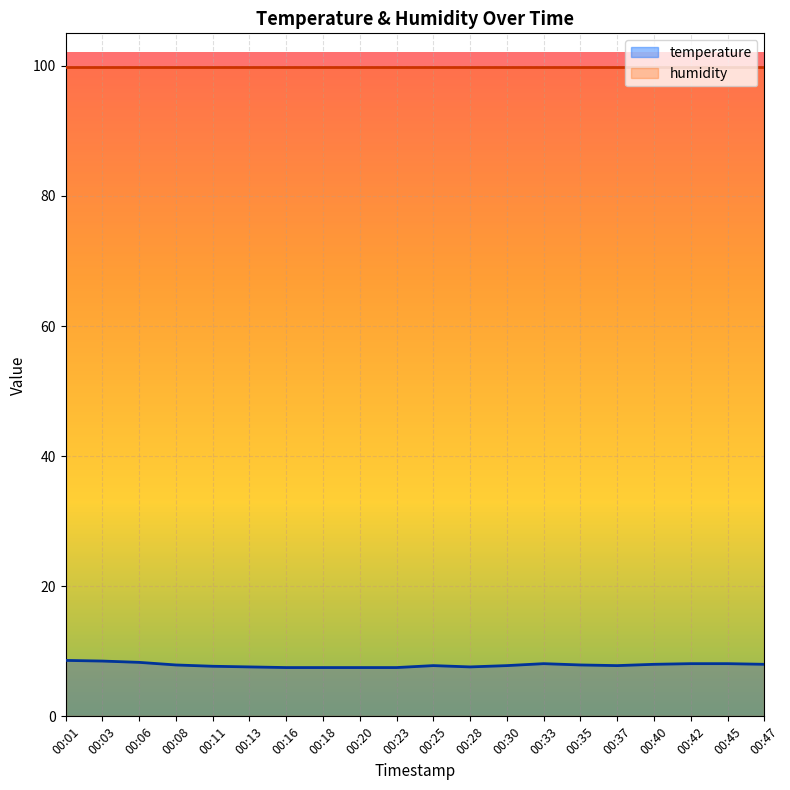

Approximately how many times larger is the value at 00:01 compared to 00:11?

1.1